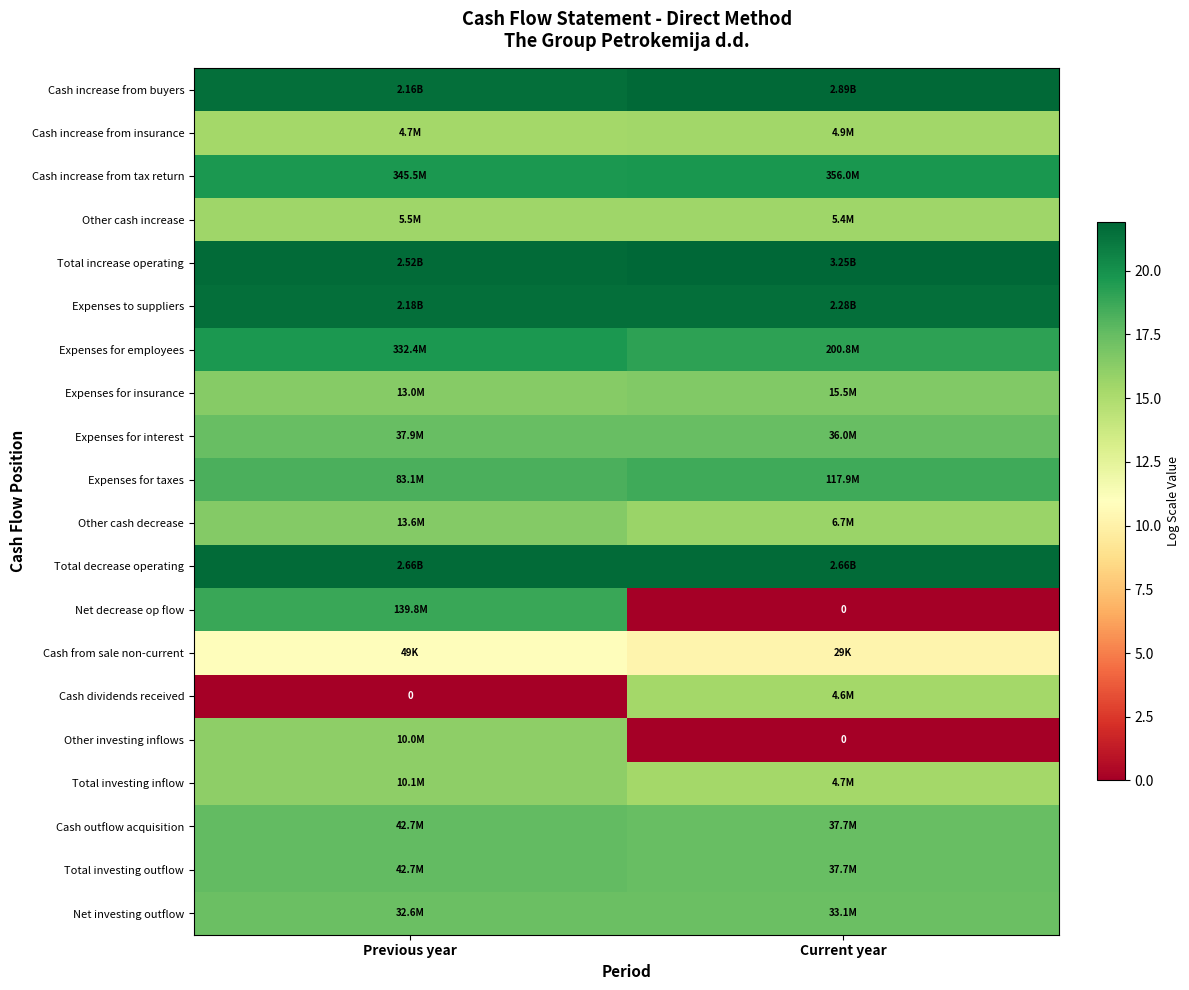

Which series has the largest total across all categories?

Total increase operating